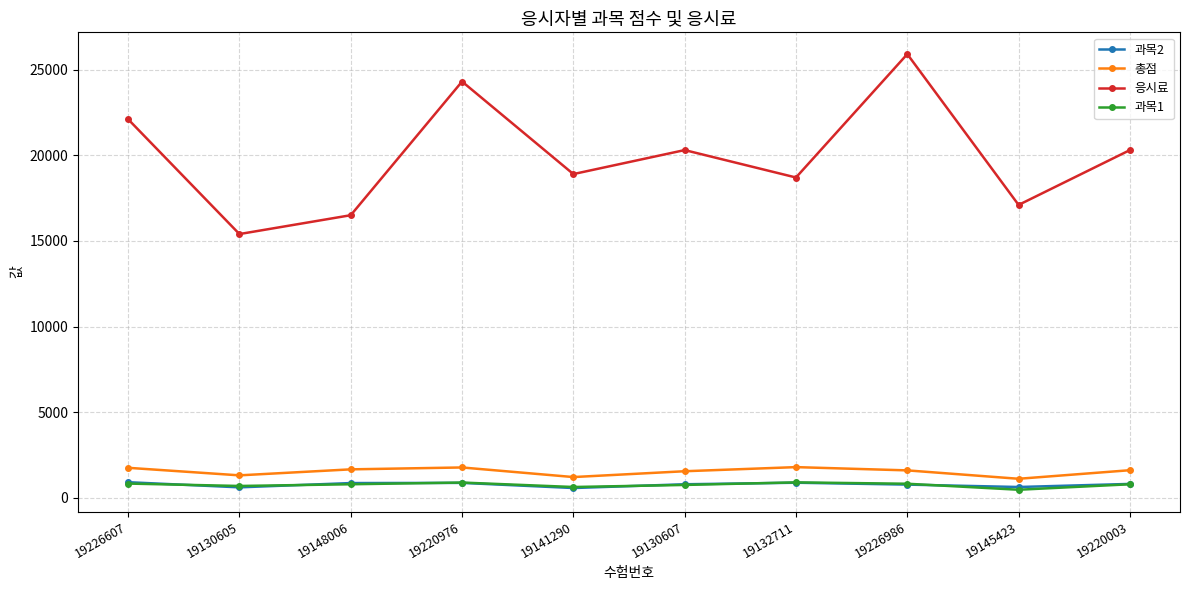

The value of 응시료 at 19132711 is 24990. True or false?

False